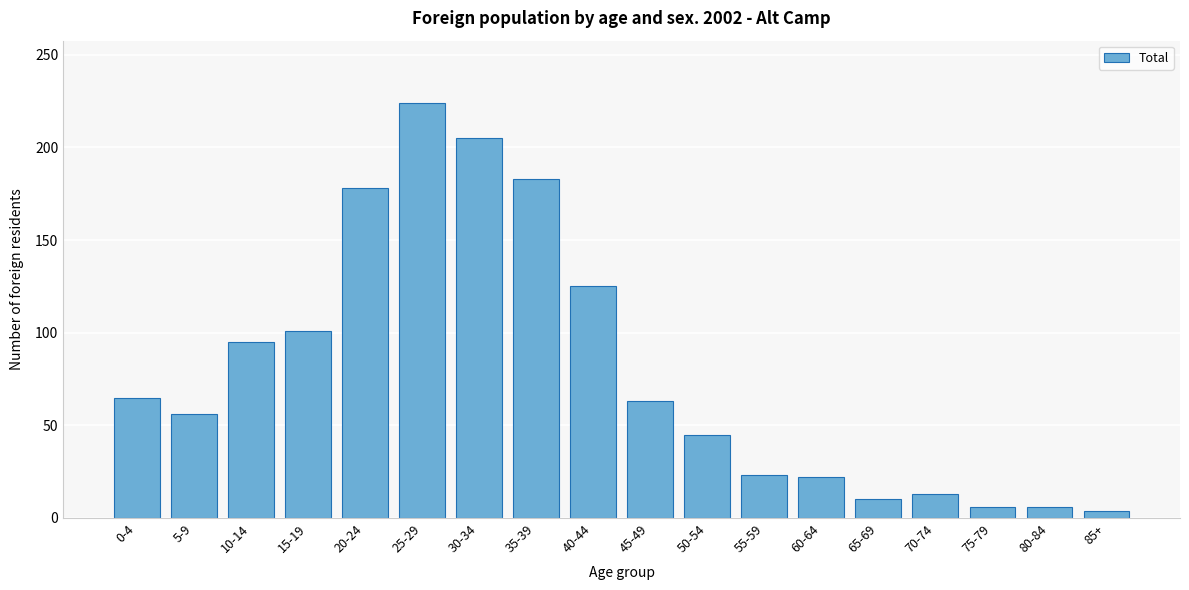

Which label corresponds to the largest value in the chart?

25-29